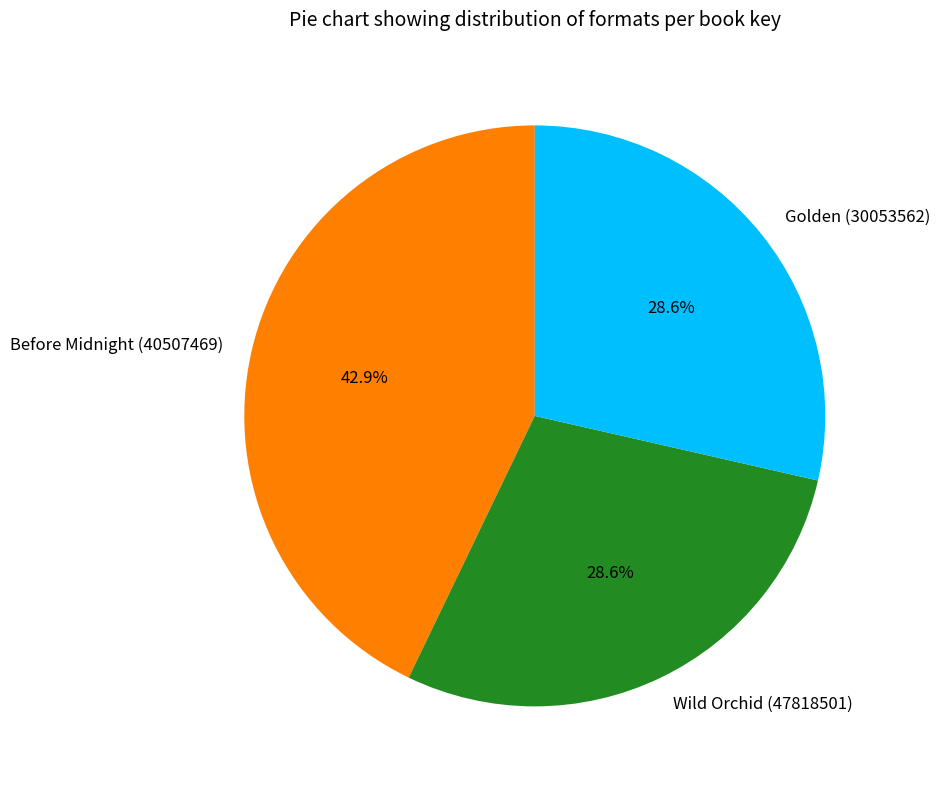

What percentage is the Wild Orchid (47818501) slice, to the nearest percent?

29%